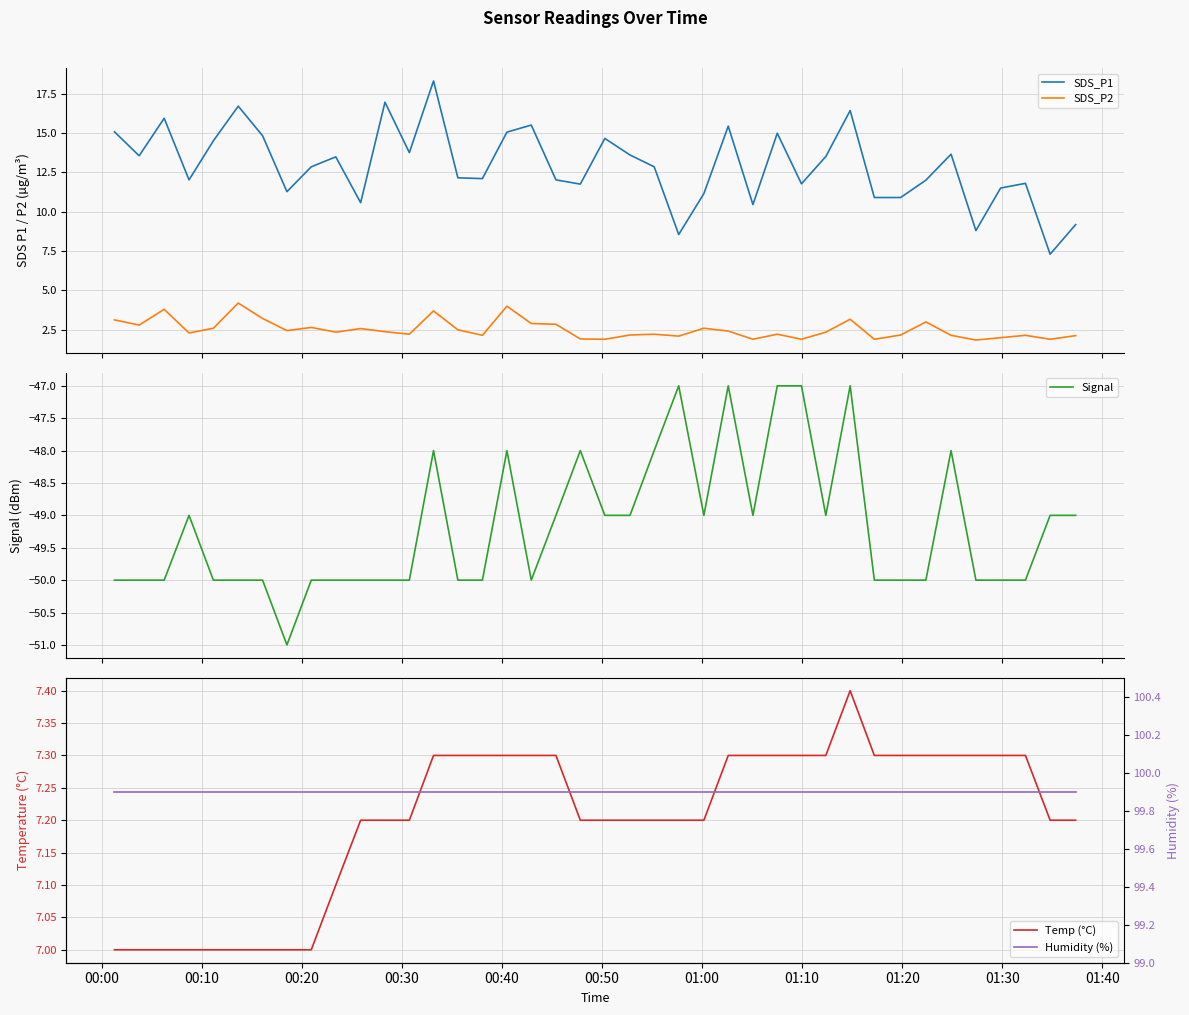

What is the lowest value of the Signal series?

-51